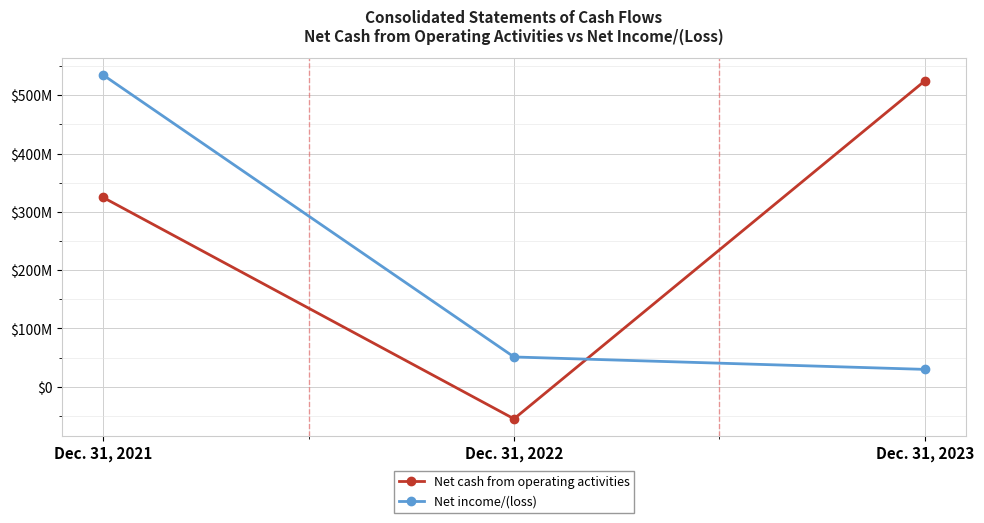

The value of Net income/(loss) at Dec. 31, 2021 is 250030087. True or false?

False